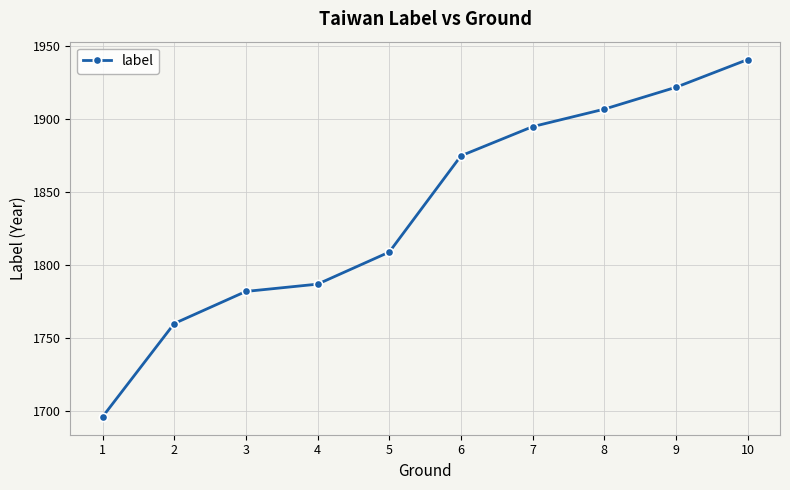

True or false: the data shows 2484 at 3.

False